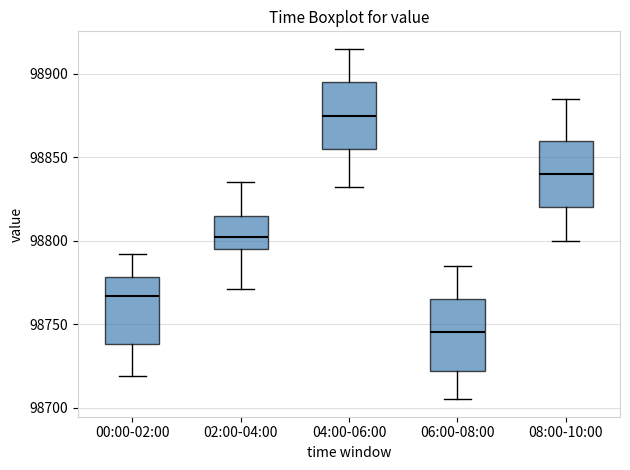

Reading left to right, read every box against the y-axis: the position of its median line, the range the box covers, and the ends of its whiskers. The values are not printed on the chart, so give them approximately, as read against the axis.

00:00-02:00: median 98765, box 98740 to 98780, whiskers 98720 to 98790
02:00-04:00: median 98800, box 98795 to 98815, whiskers 98770 to 98835
04:00-06:00: median 98875, box 98855 to 98895, whiskers 98830 to 98915
06:00-08:00: median 98745, box 98720 to 98765, whiskers 98705 to 98785
08:00-10:00: median 98840, box 98820 to 98860, whiskers 98800 to 98885